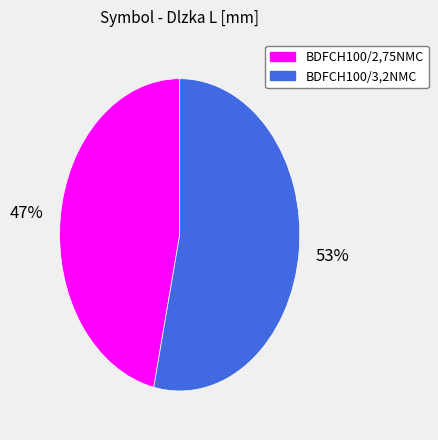

True or false: BDFCH100/3,2NMC accounts for 53% of the total.

True